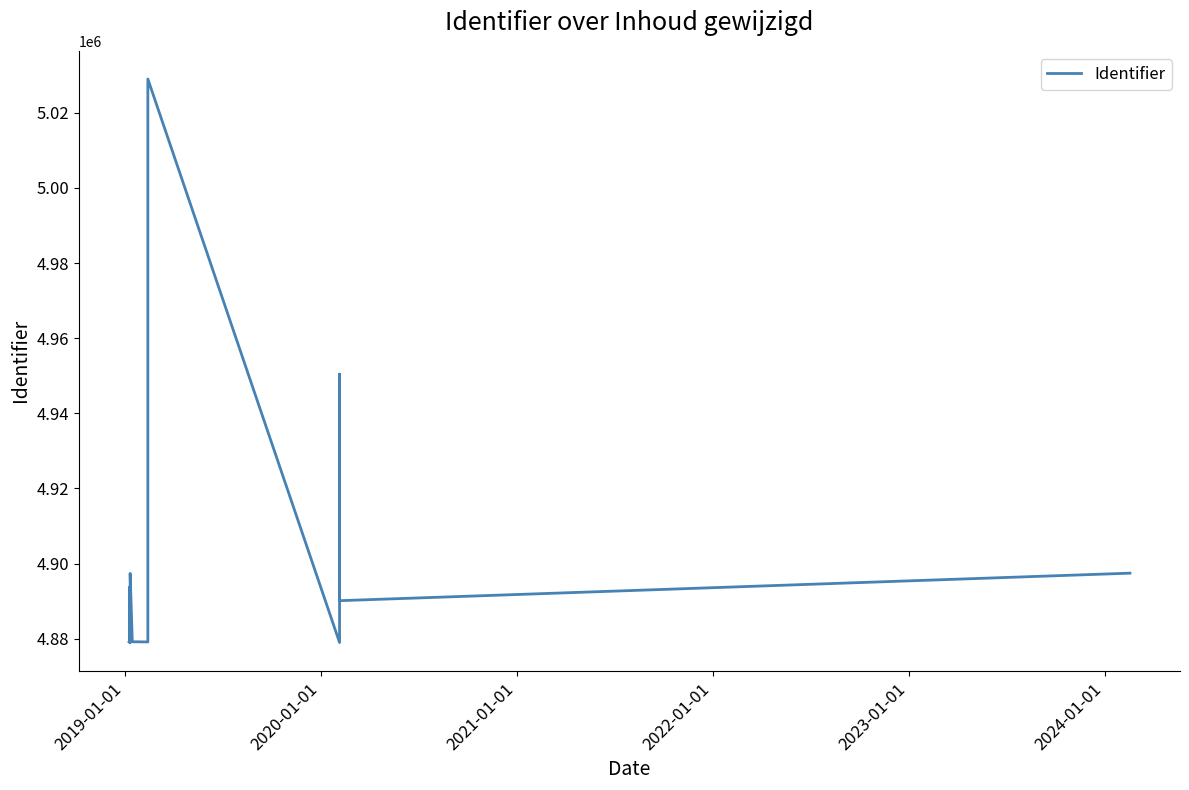

Reading right to left, list all the values displayed in this chart.

4897449	4890124	4950403	4893691	4878984	5028975	4879143	4879190	4897378	4878993	4879178	4893666	4879018	4879002	4879144